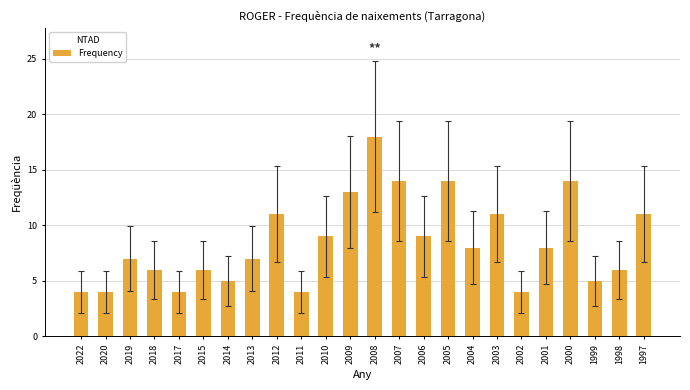

Does the chart contain stacked bars?

No